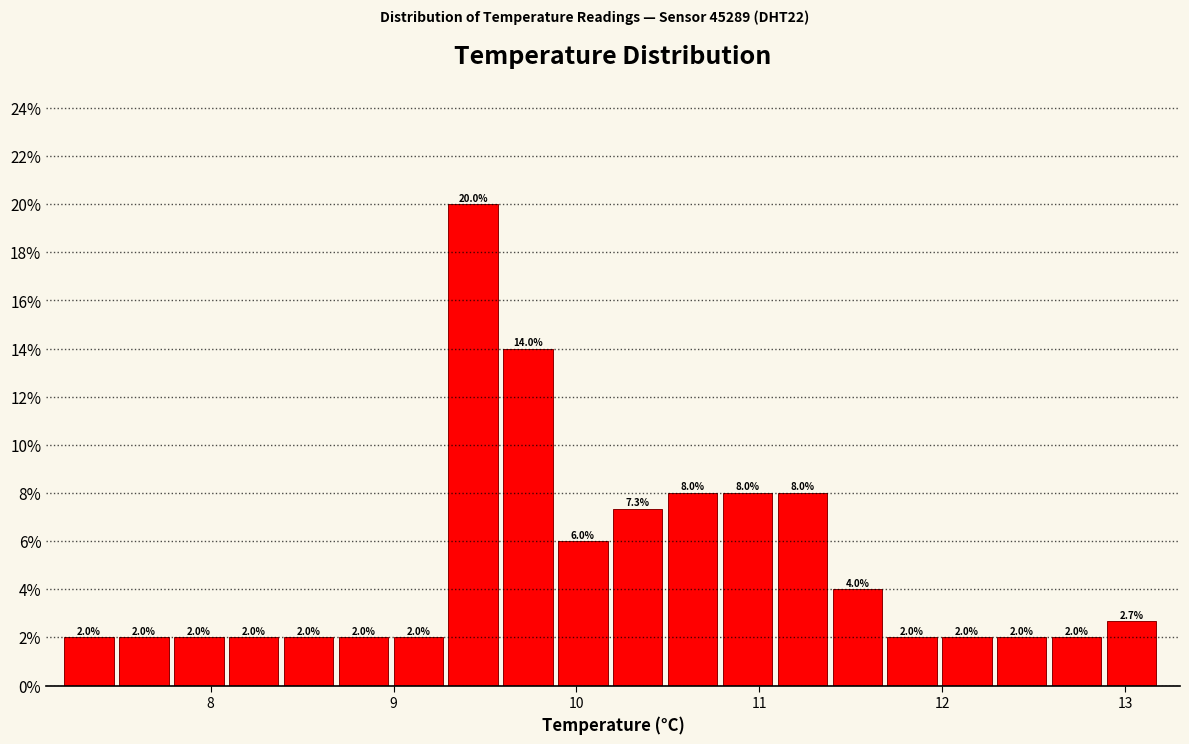

Around what value on the x-axis is the tallest bar? Give the approximate position of its centre, as read against the axis.

9.4